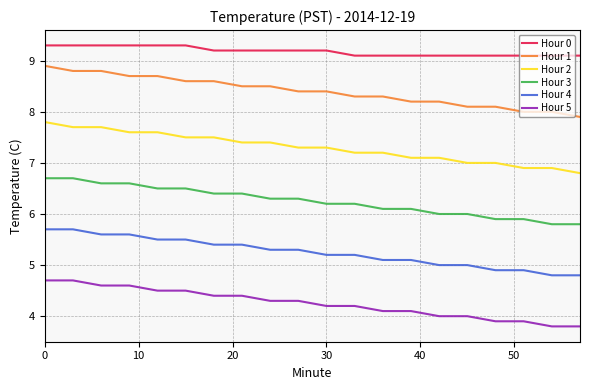

What is the difference between the maximum and minimum values in the Hour 1 series?

1.0